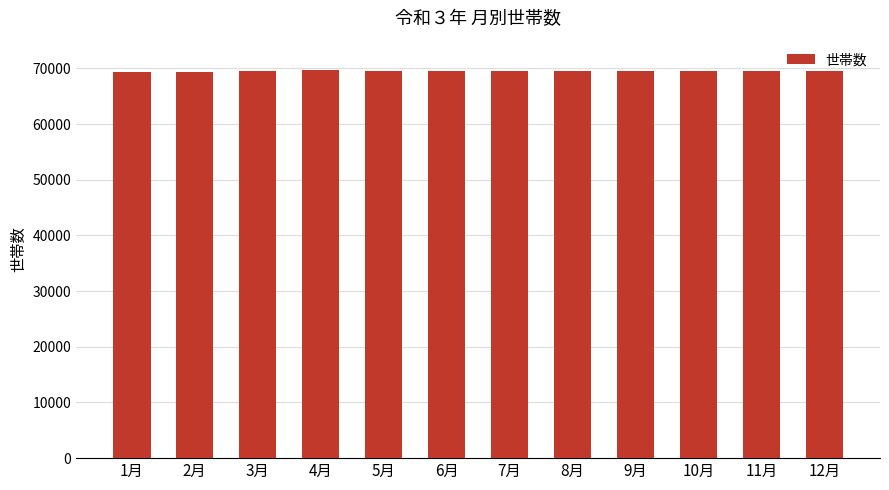

What is the sum of all values?

834694